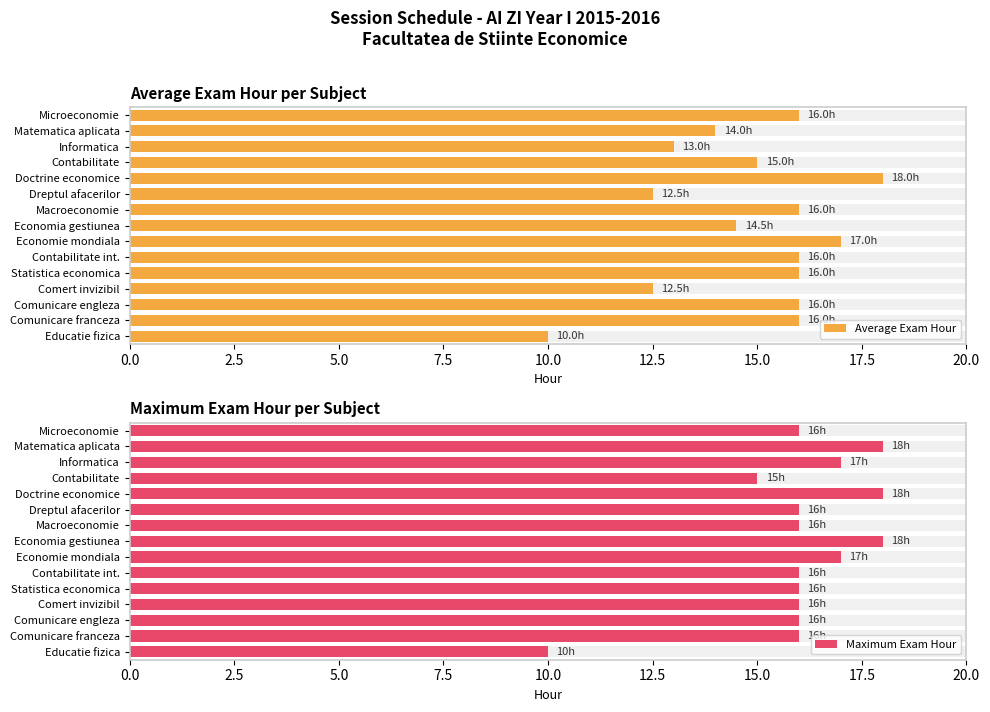

What position from the left is Microeconomie?

1